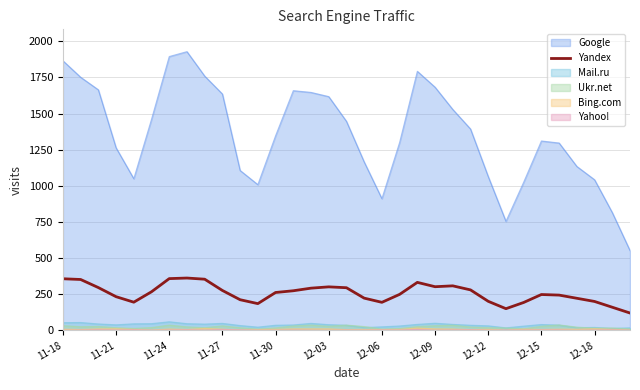

Which series has the widest spread of values?

Google